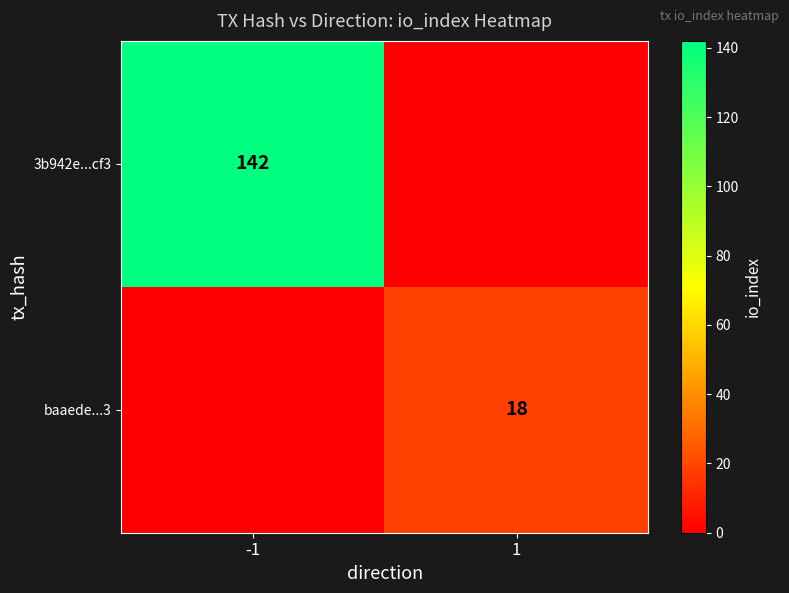

At how many categories does at least one series exceed 129?

1